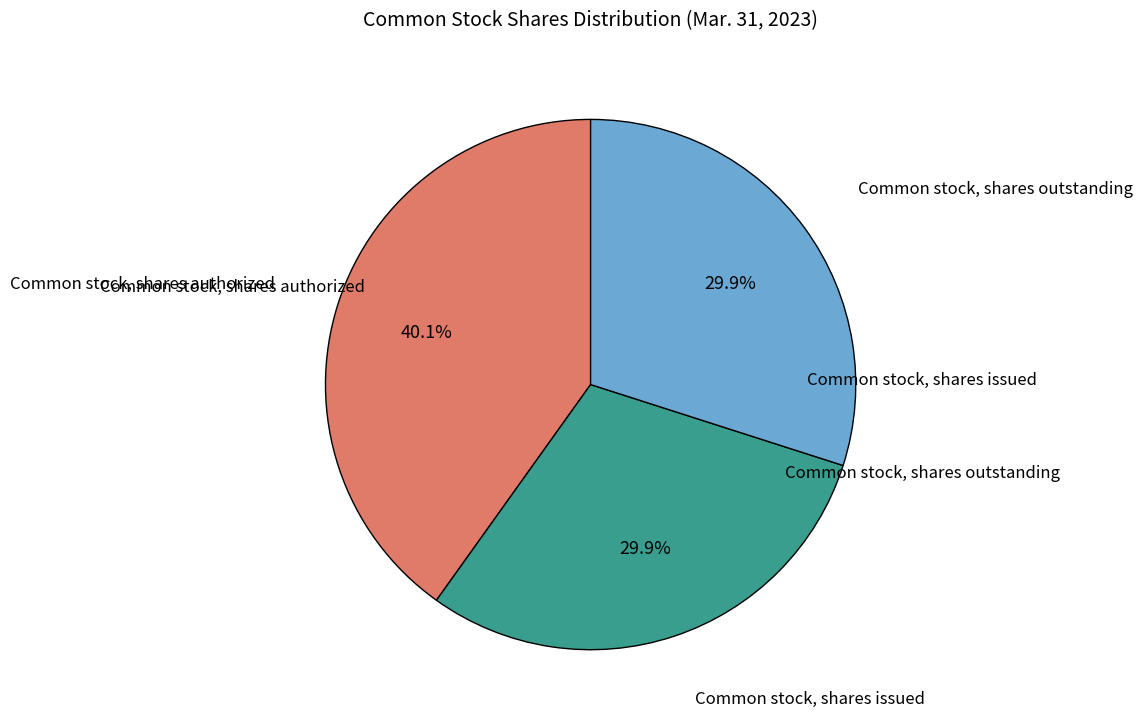

Is there any slice that represents more than half of the pie?

No